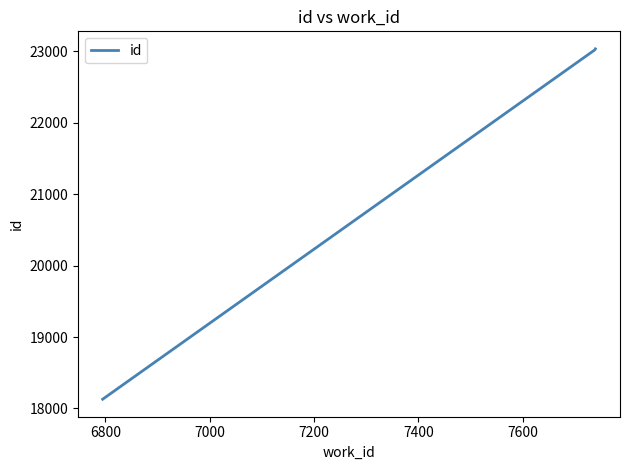

What is the difference between the maximum and minimum values?

4905